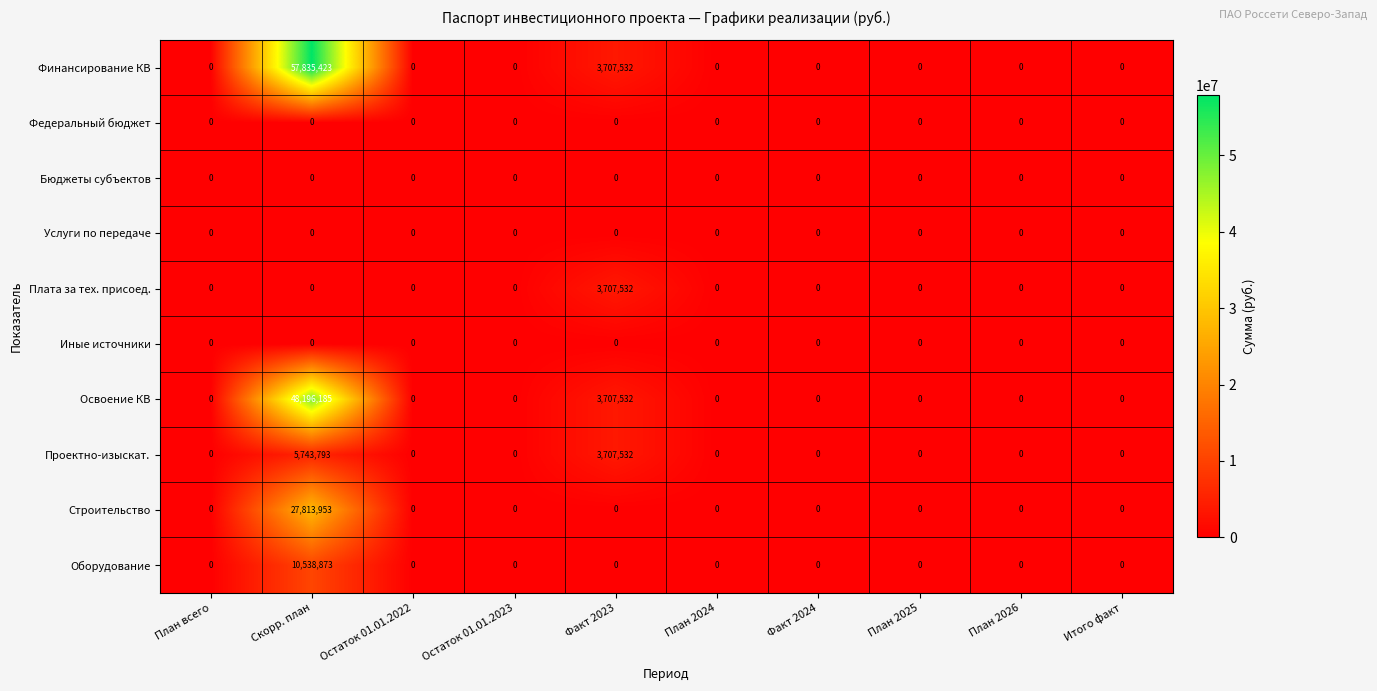

The value of Проектно-изыскат. at Итого факт is 2295010. True or false?

False